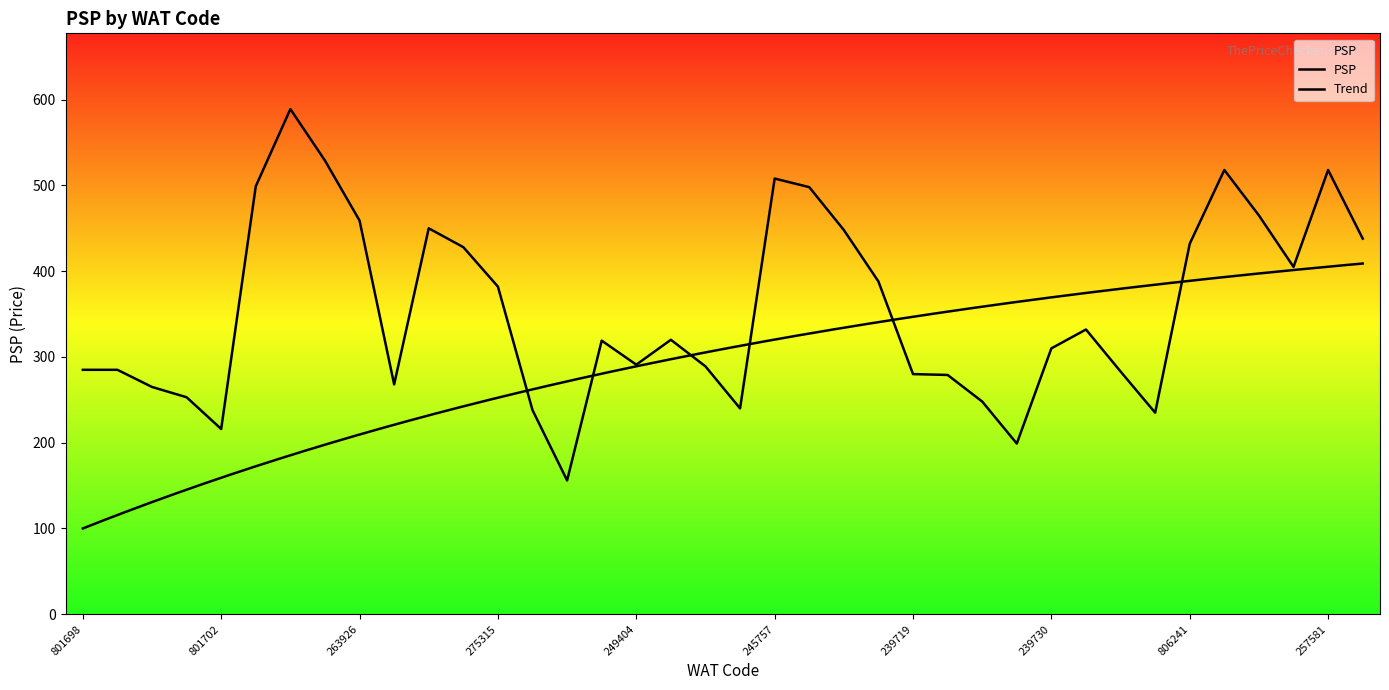

Between 806240 and 239685, which is larger?

806240